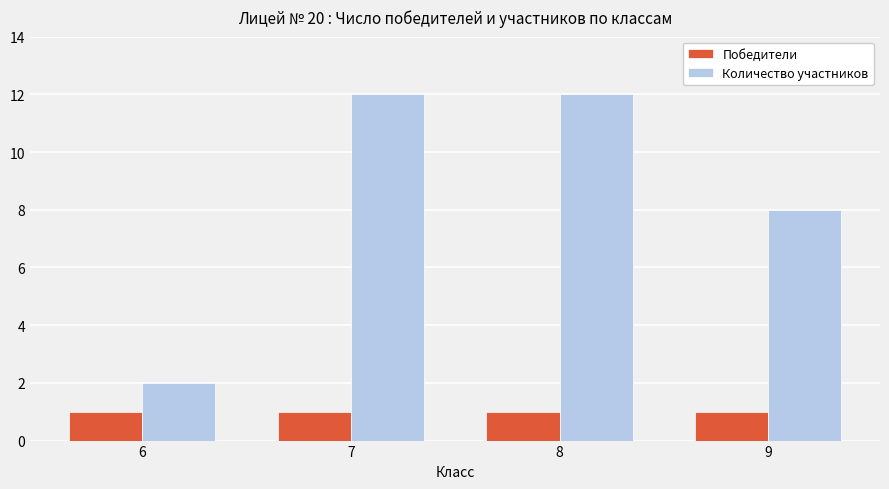

How many groups of bars are there?

4